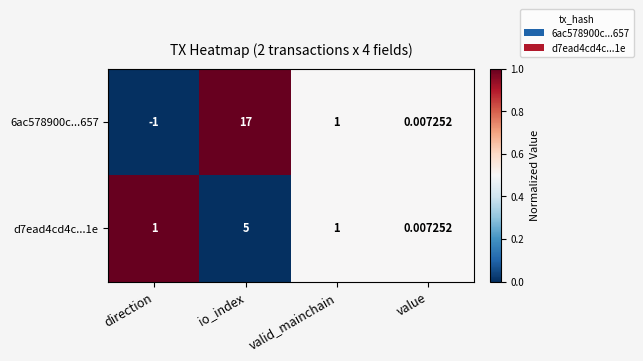

Rank the categories by 6ac578900c...657 value from lowest to highest.

direction, value, valid_mainchain, io_index